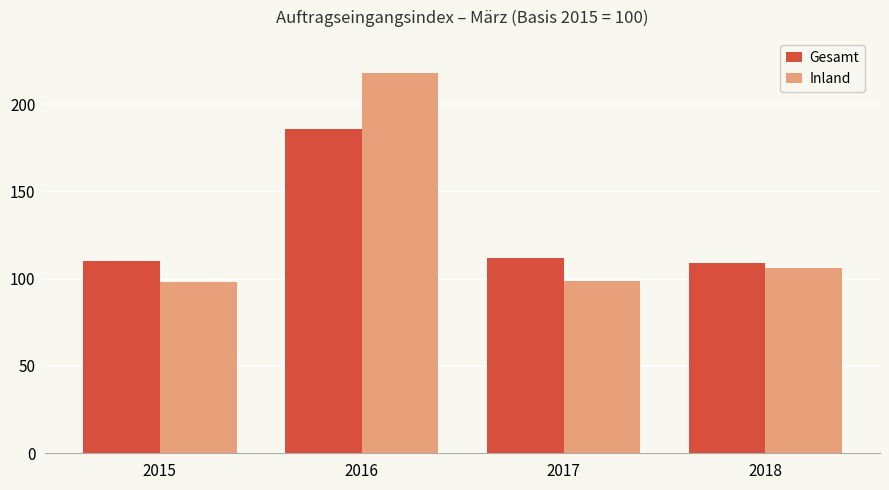

What is the total value across all series at 2018?

215.1